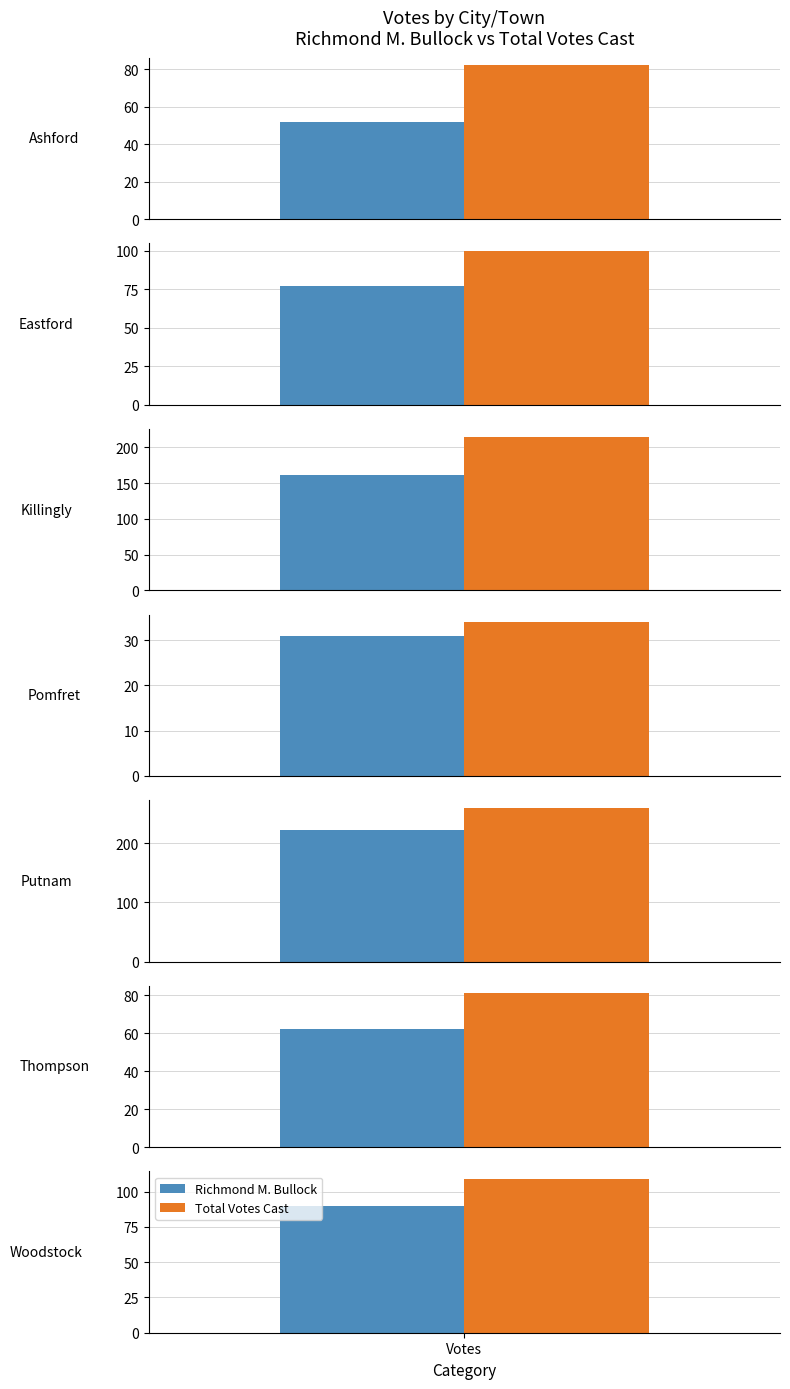

What is the maximum value for Total Votes Cast?

260